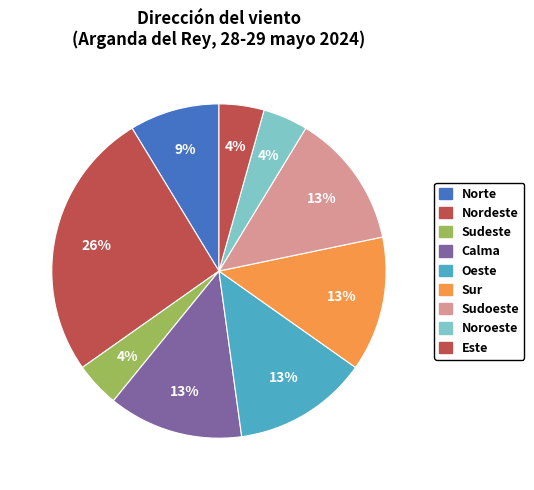

What percentage do Norte and Noroeste together represent?

13.0%